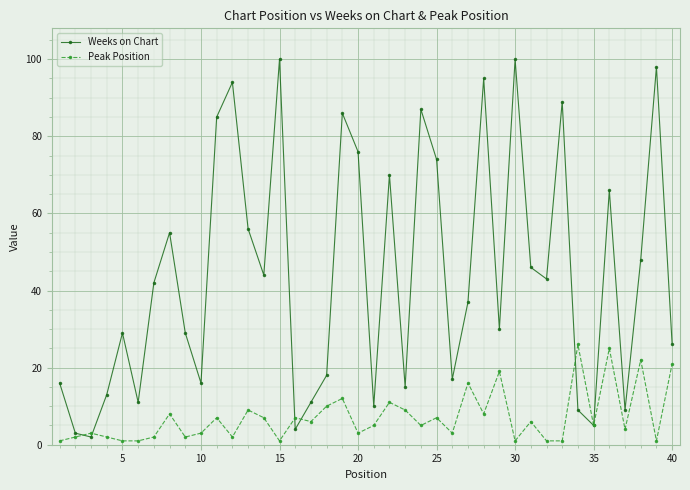

At how many categories does at least one series exceed 20?

26